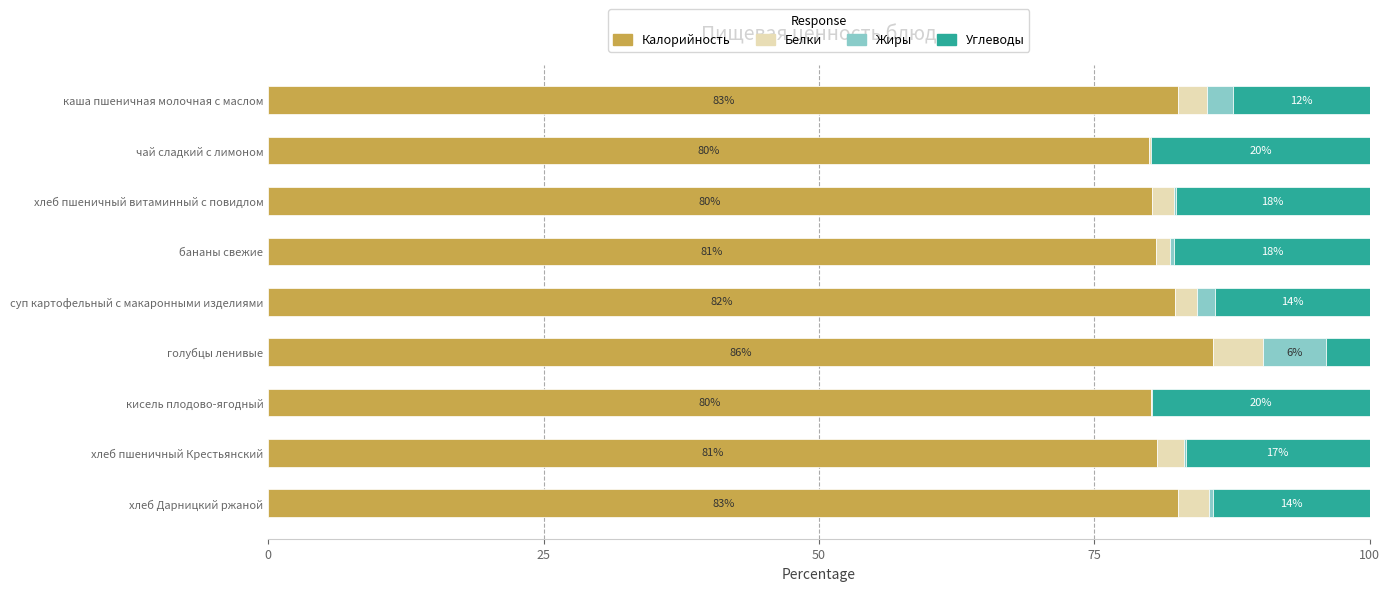

At which label is Калорийность closest to 82?

суп картофельный с макаронными изделиями